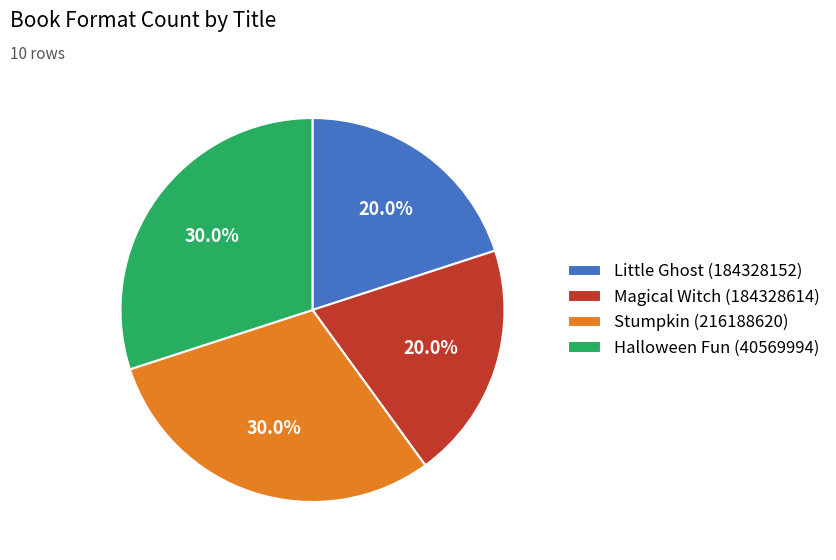

Count the number of slices in the pie.

4